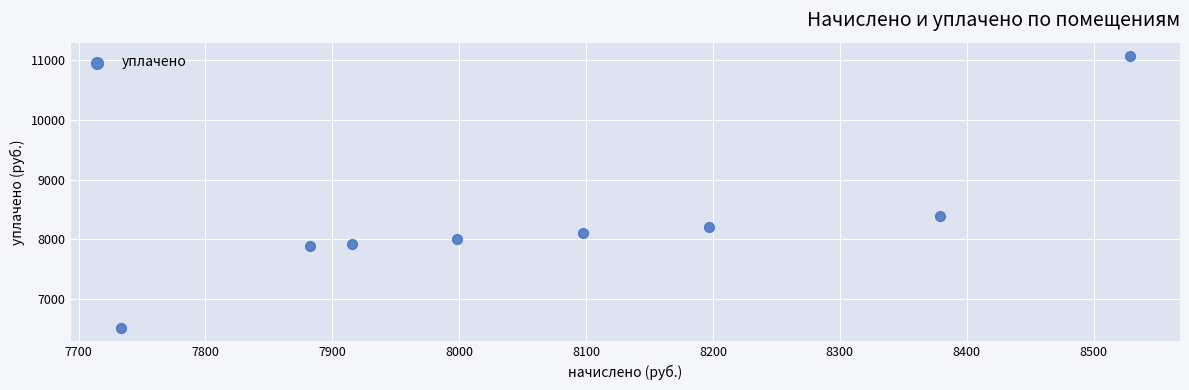

What is the average Y value?

8256.4